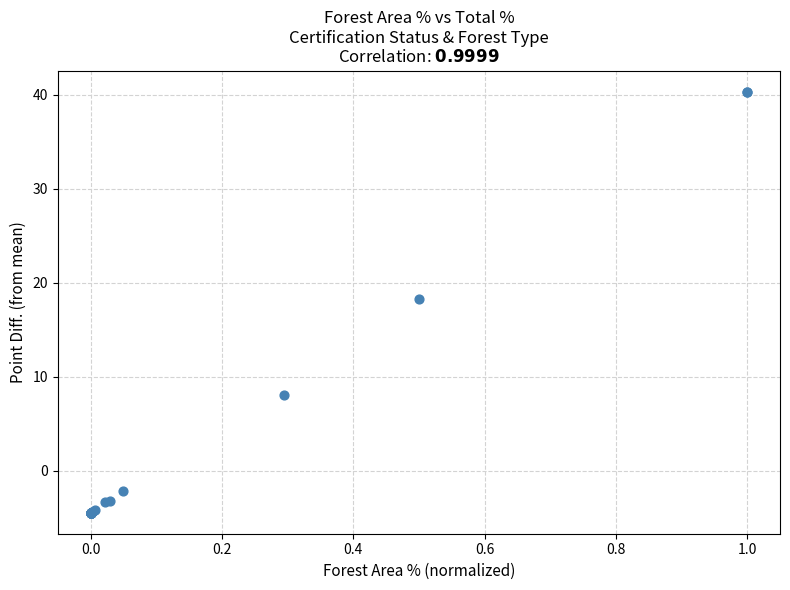

What Y value in the scatter plot is closest to 17?

18.2